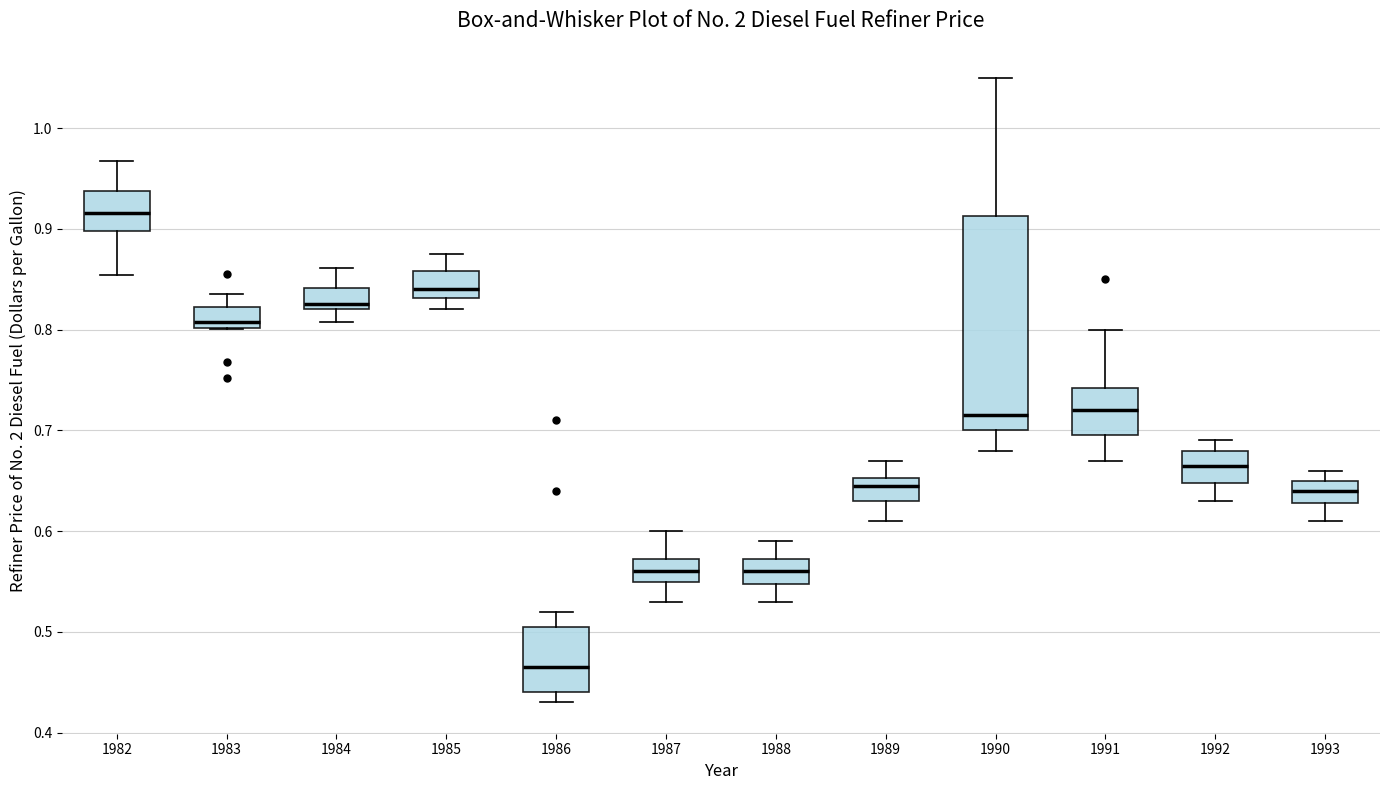

Where is the lower edge of the box at x = 1992 on the y-axis? The values are not printed on the chart, so give them approximately, as read against the axis.

0.65